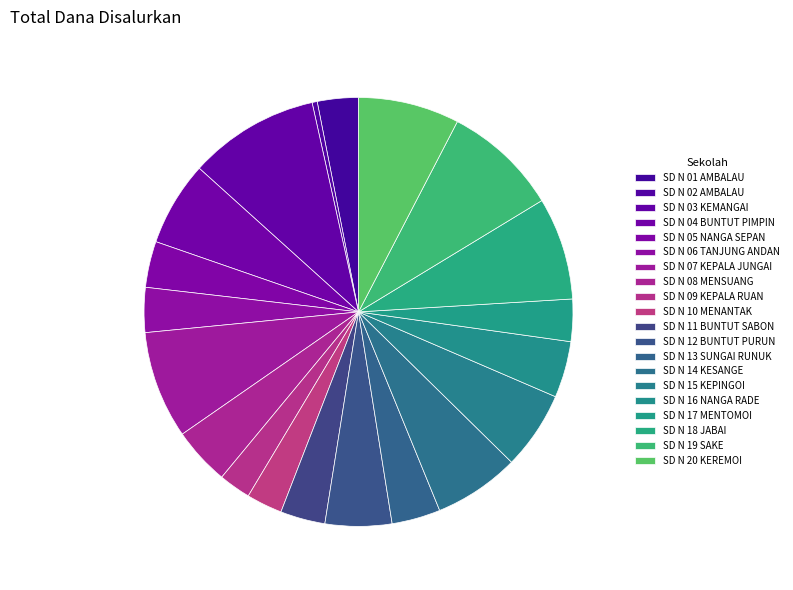

Count the number of slices in the pie.

20